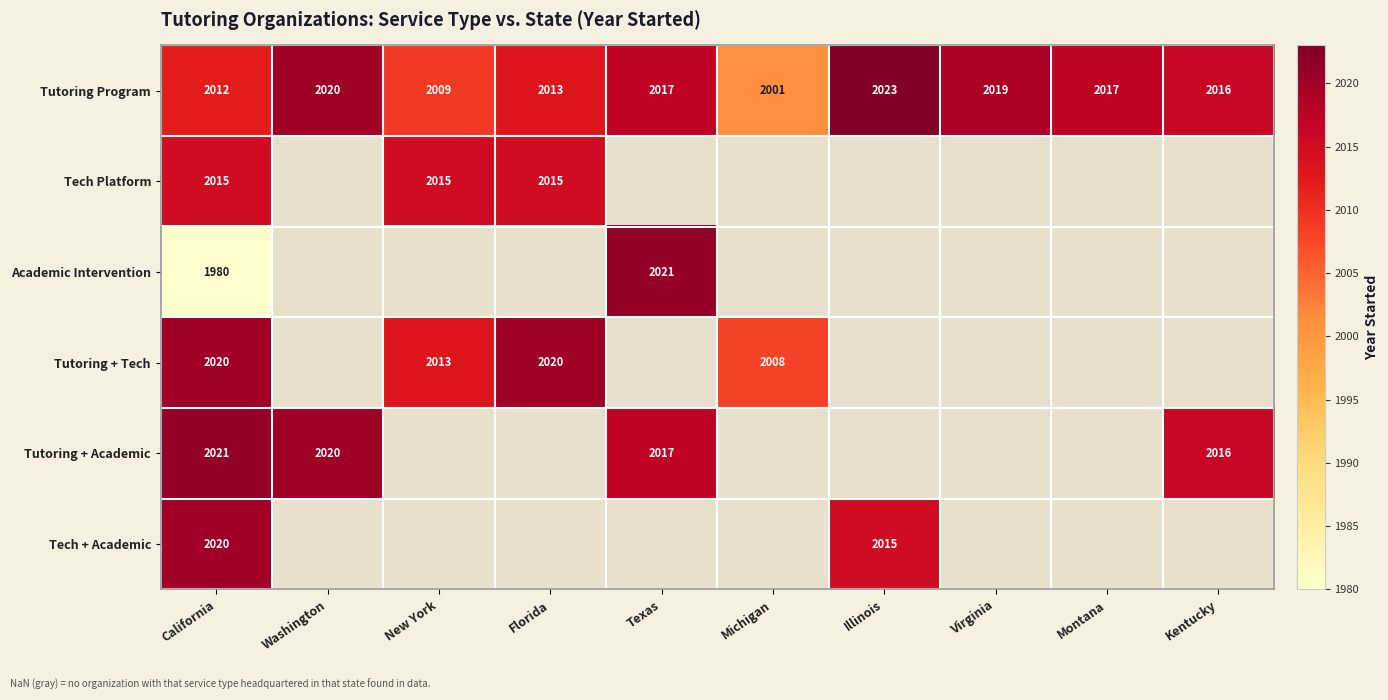

At which category is the sum across all series the highest?

California